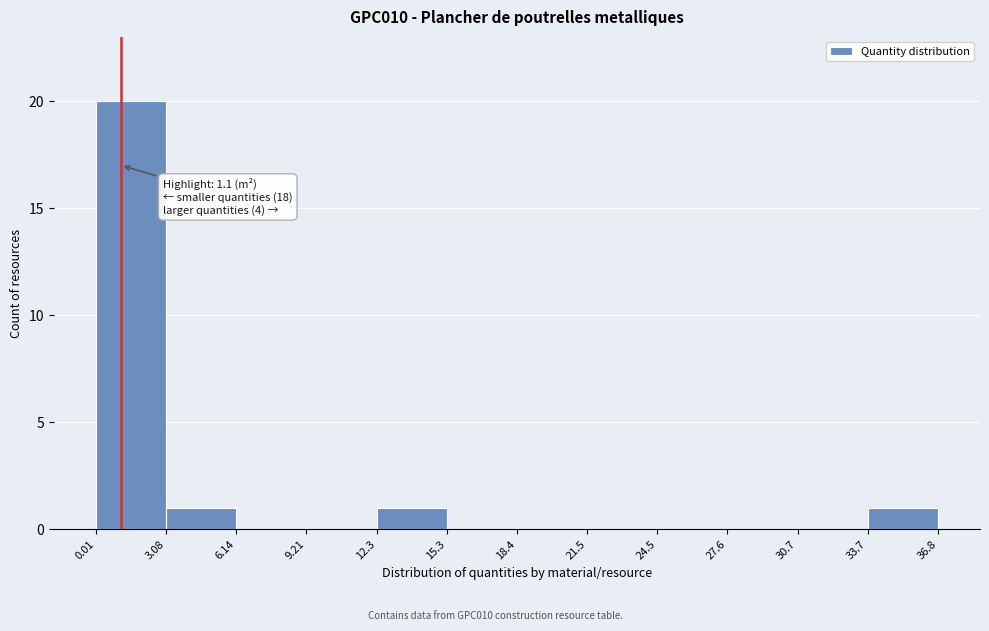

Which range on the x-axis has the tallest bar?

0.01 to 3.08